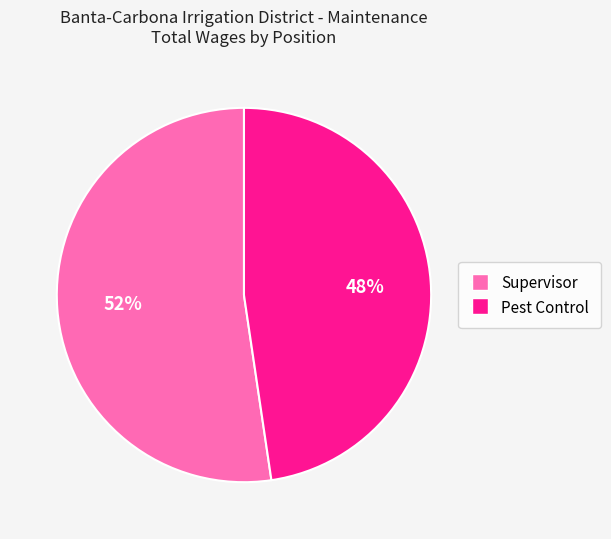

Which category has the smallest portion of the pie?

Pest Control